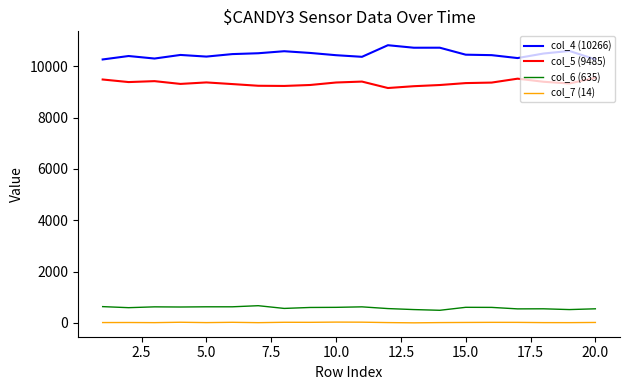

What is the greatest value displayed?

10821